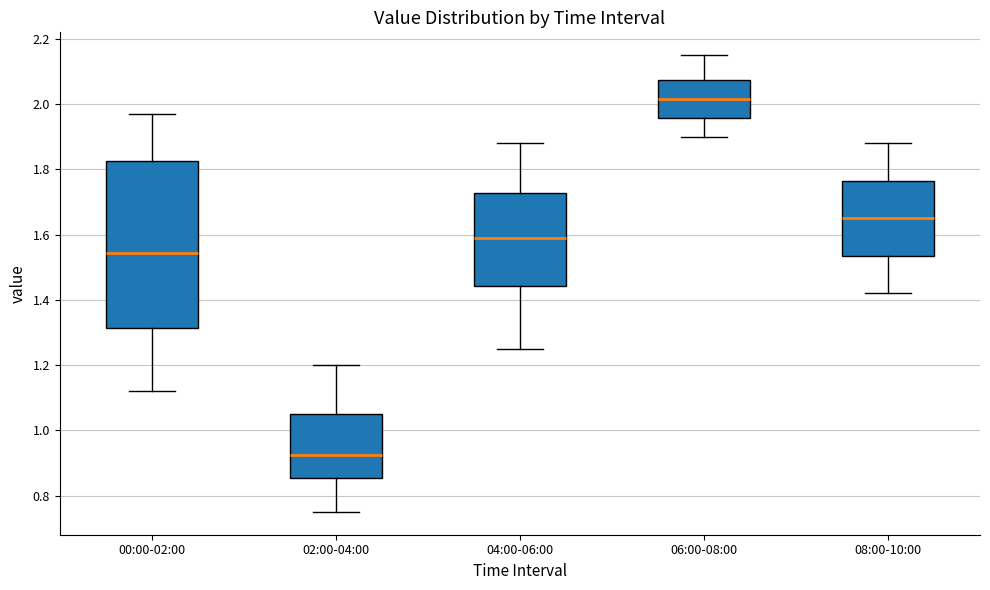

Which box is the tallest, from its lower edge to its upper edge?

00:00-02:00